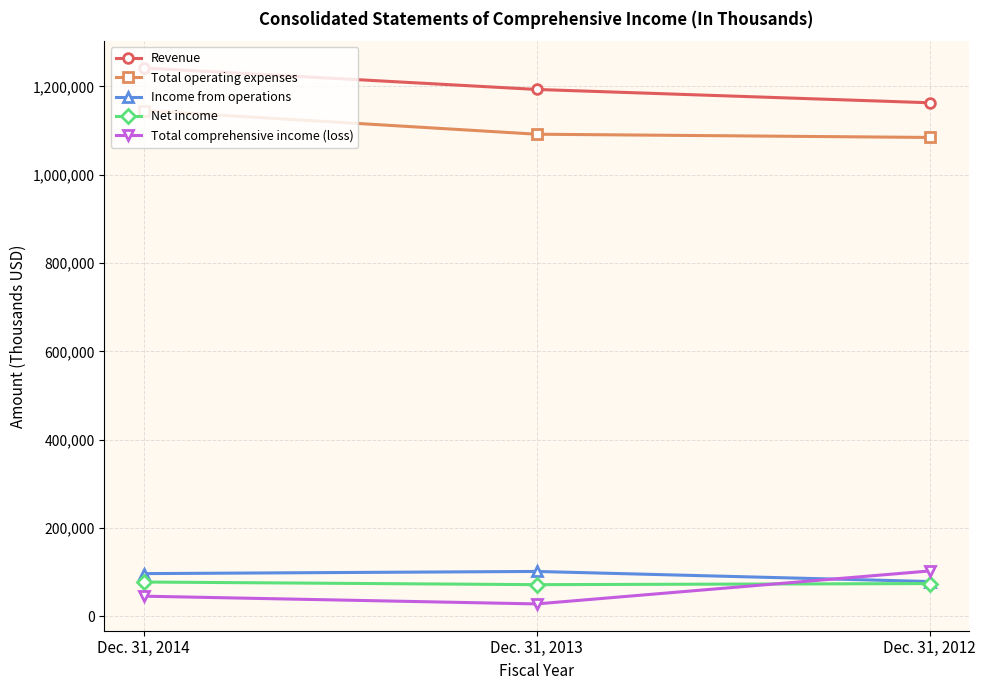

Is the value of Total comprehensive income (loss) at Dec. 31, 2014 greater than the value of Net income at Dec. 31, 2013?

No